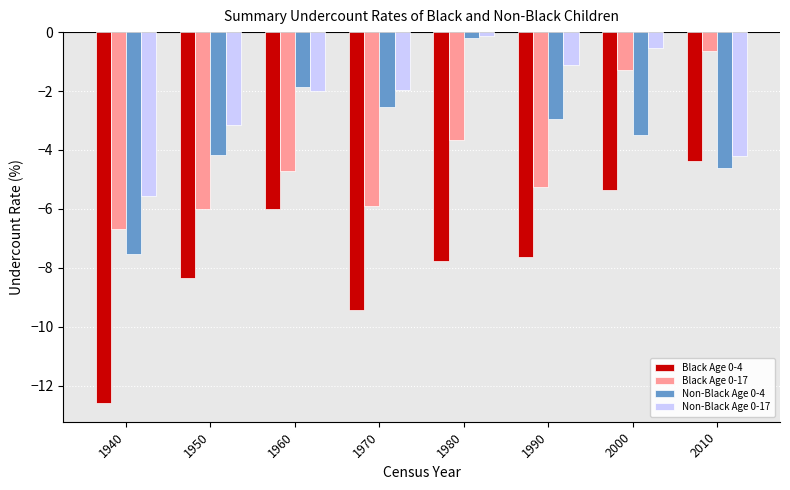

List the series in order of their overall mean, highest first.

Non-Black Age 0-17, Non-Black Age 0-4, Black Age 0-17, Black Age 0-4